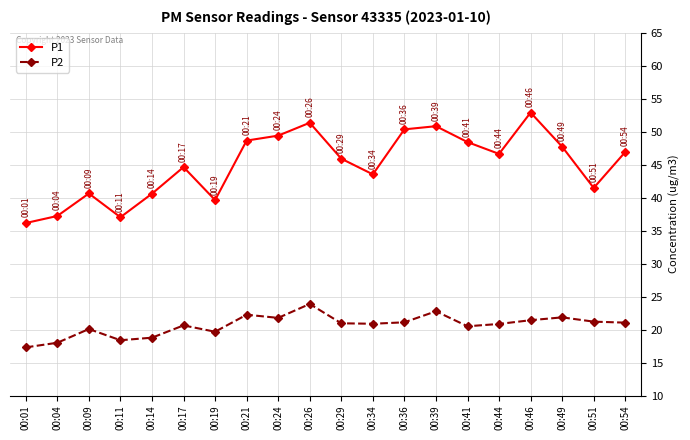

Where is the first local maximum for P2?

00:09